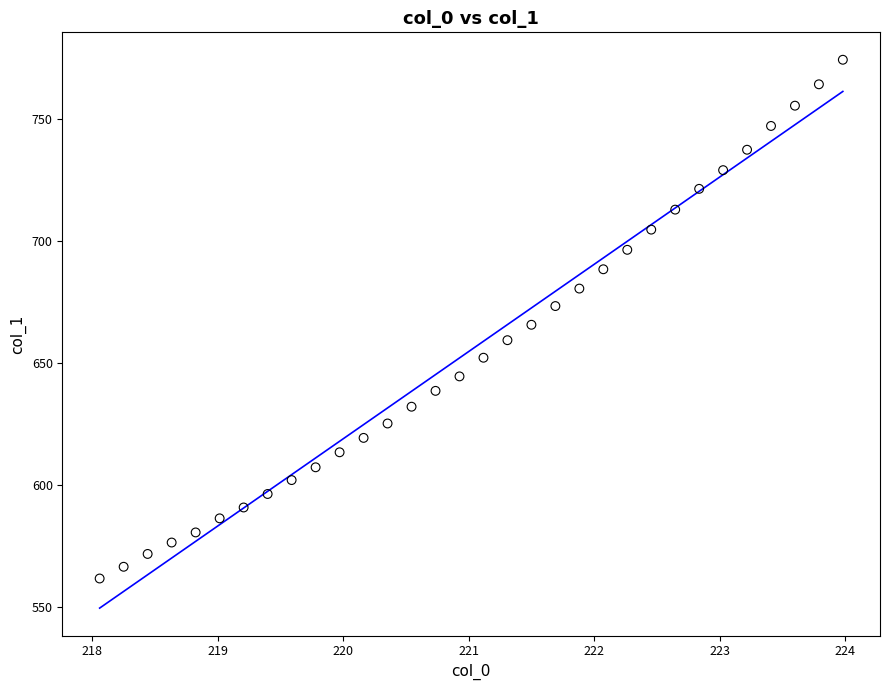

What is the range of Y values (max minus min)?

212.7